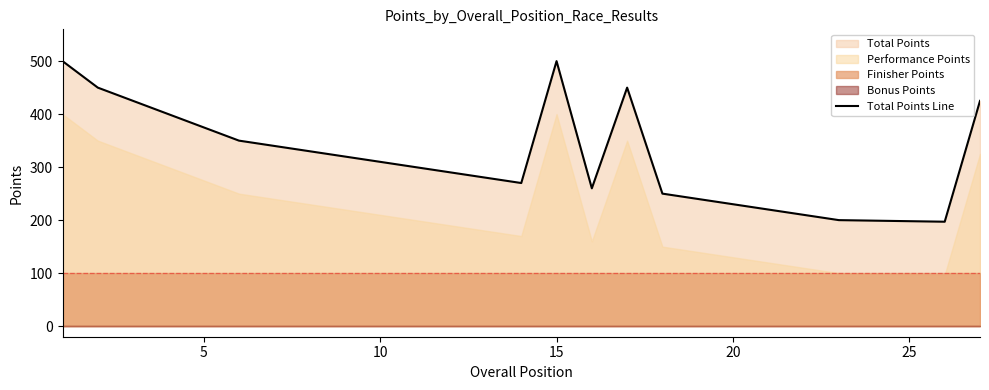

Is it true that Total Points Line equals 123 at 20?

False